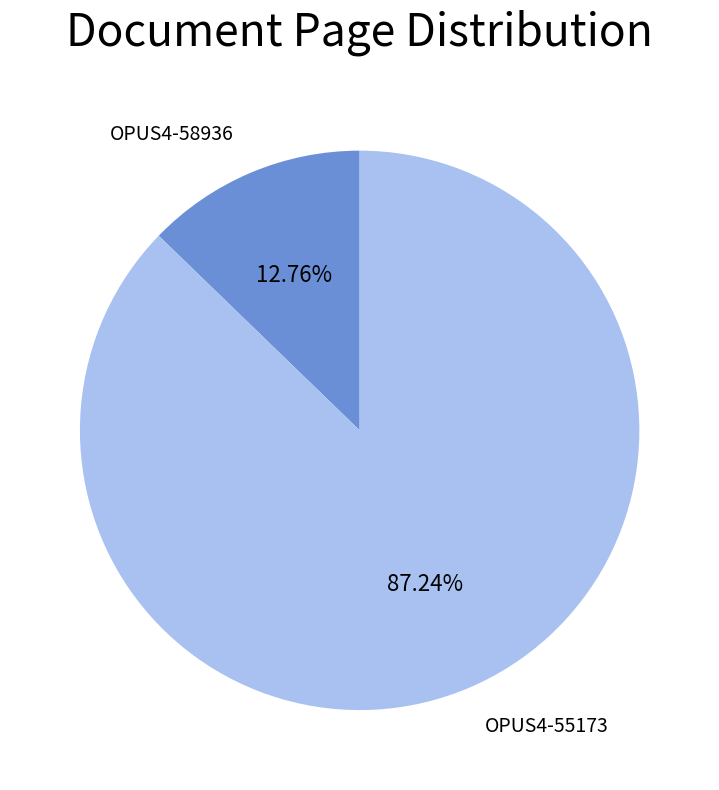

To the nearest percent, what is the combined percentage of OPUS4-55173 and OPUS4-58936?

100%